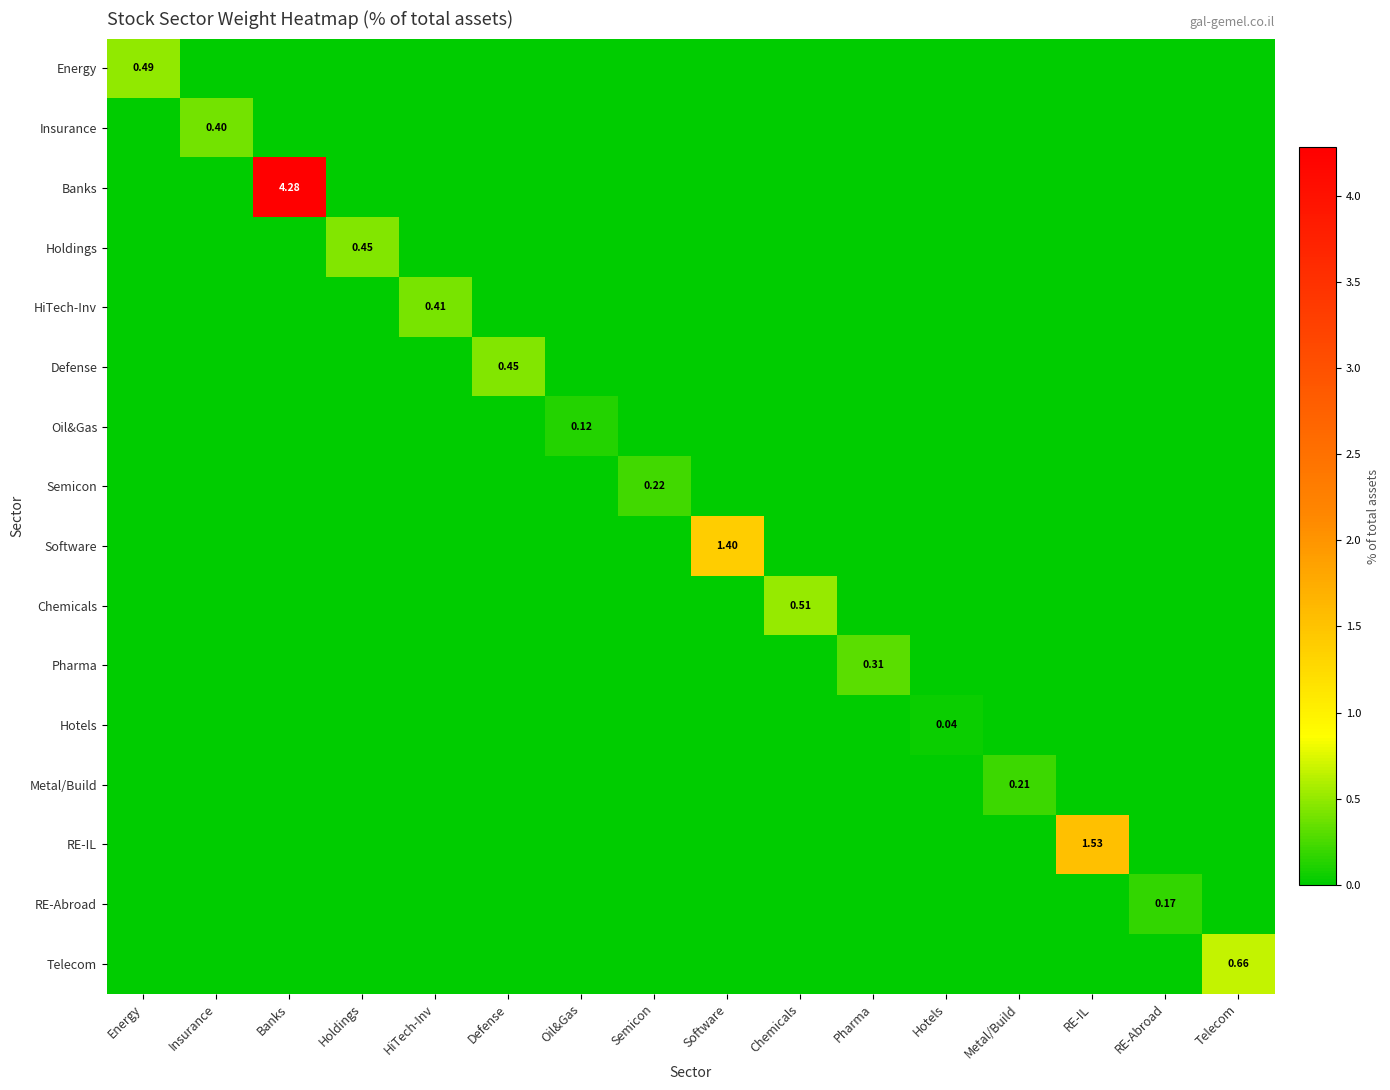

Which series has the largest total across all categories?

Banks